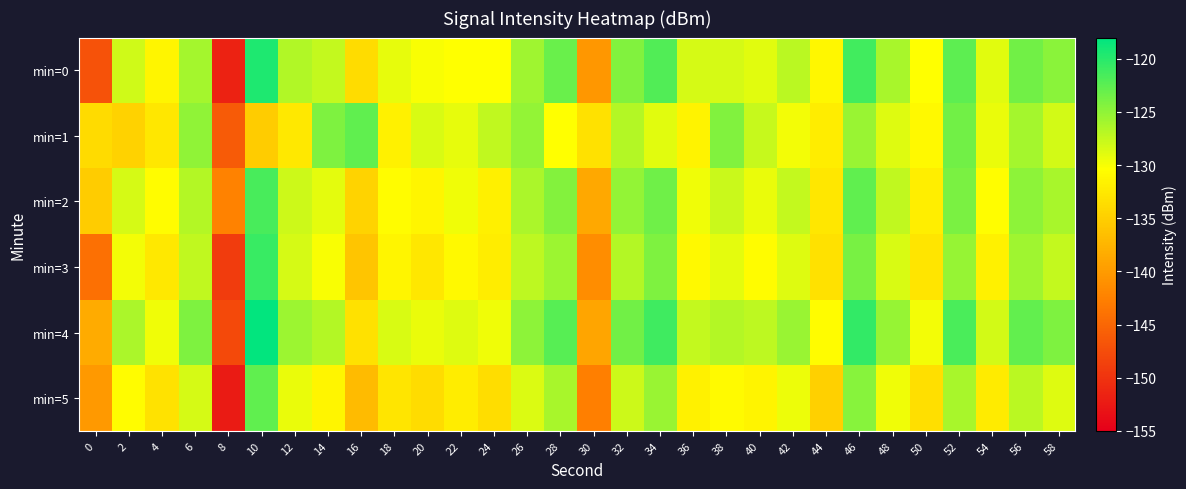

Which series has the largest total across all categories?

min=4